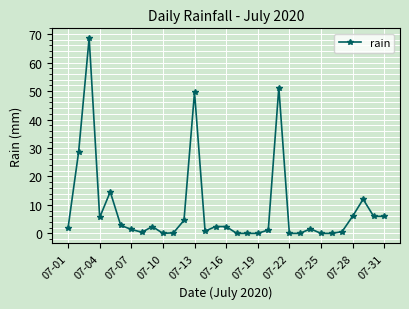

What is the greatest value displayed?

68.6